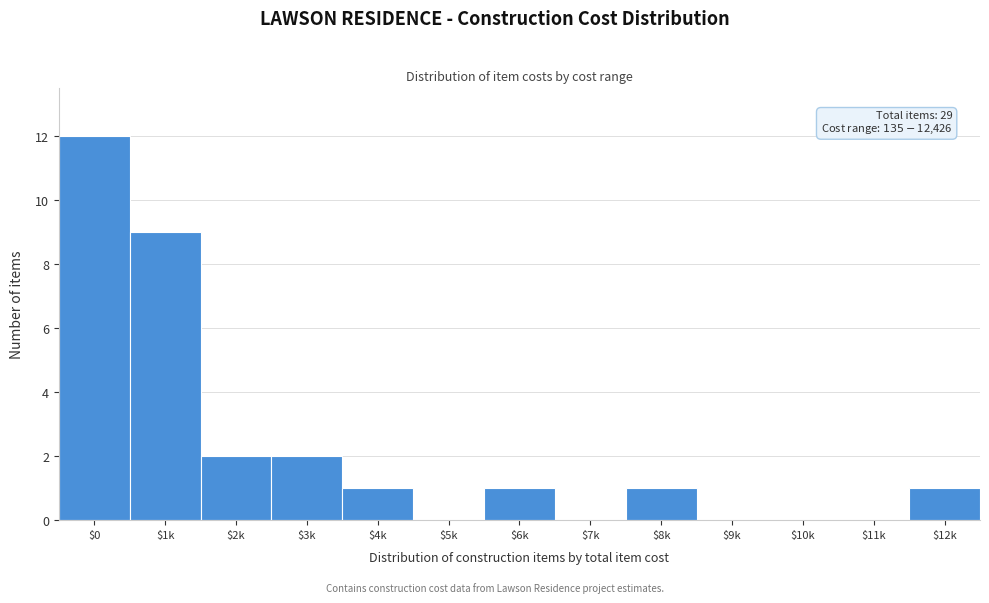

The value at $8k is 0. True or false?

False